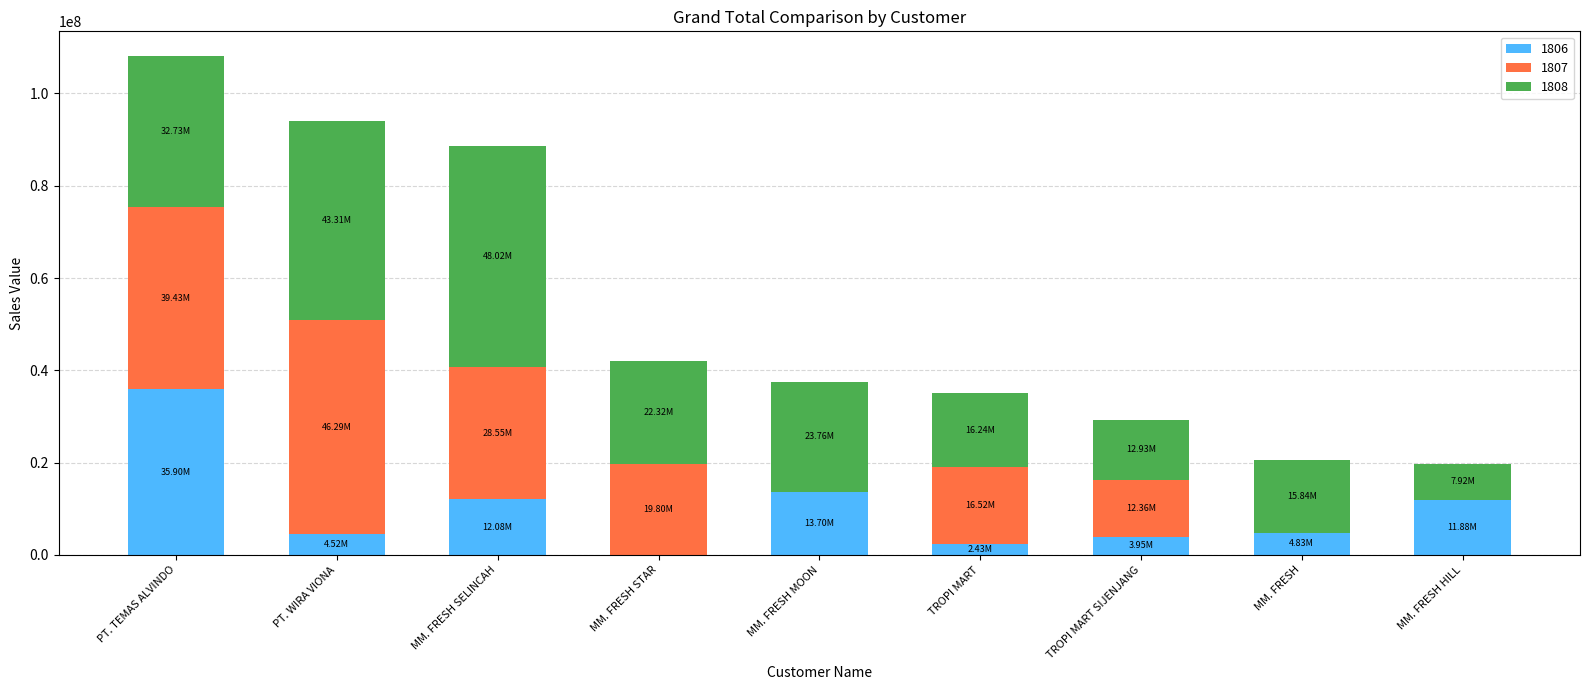

At which category is the sum across all series the highest?

PT. TEMAS ALVINDO